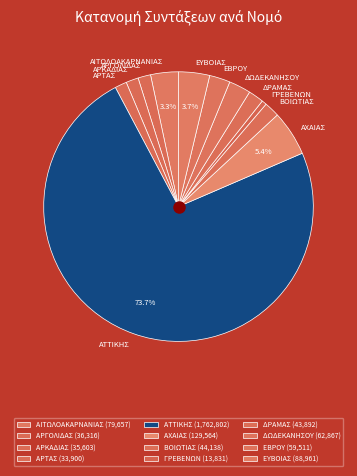

Which slice is the smallest?

ΓΡΕΒΕΝΩΝ